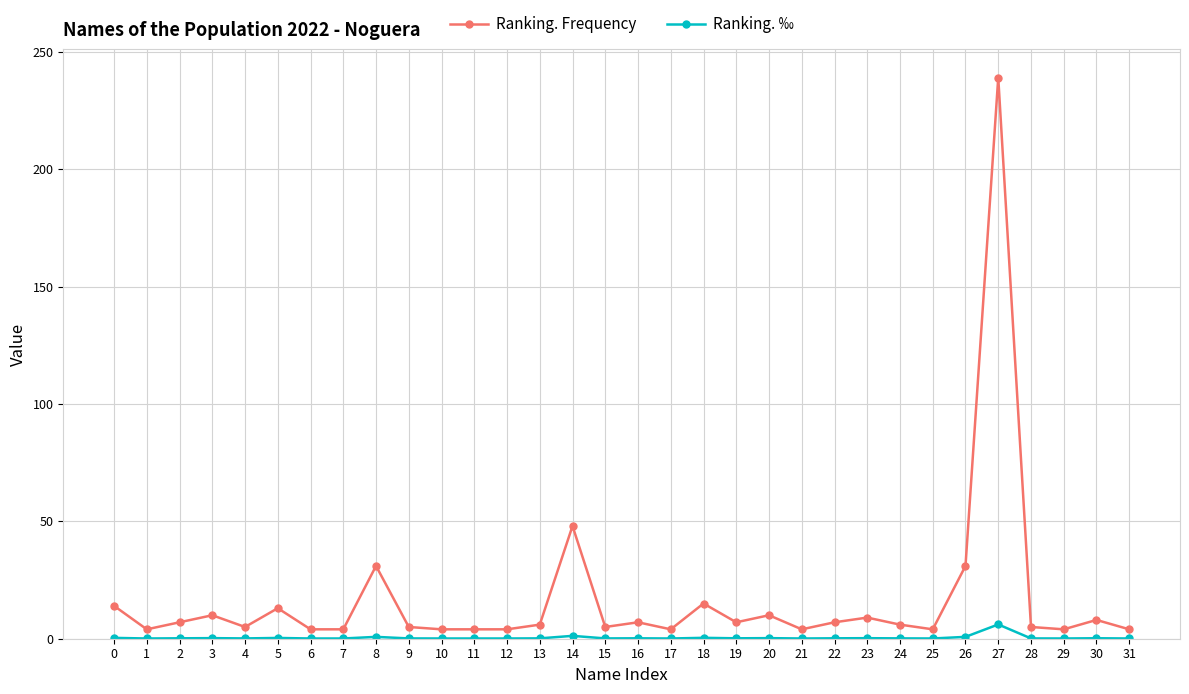

What is the difference between the maximum and minimum values in the Ranking. Frequency series?

235.0